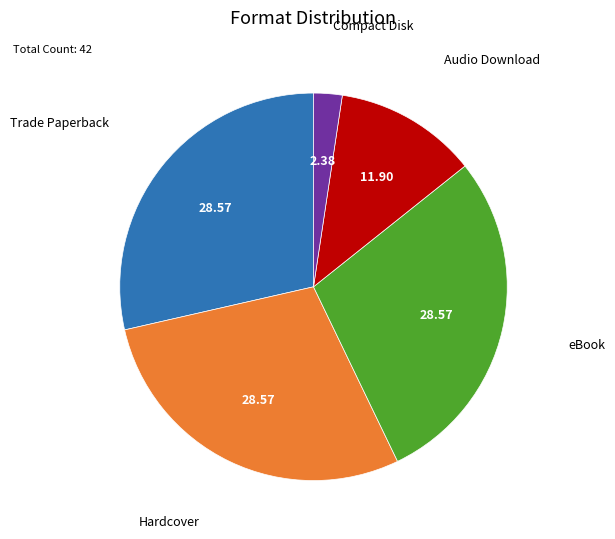

Is it true that Hardcover is 18% of the pie?

False